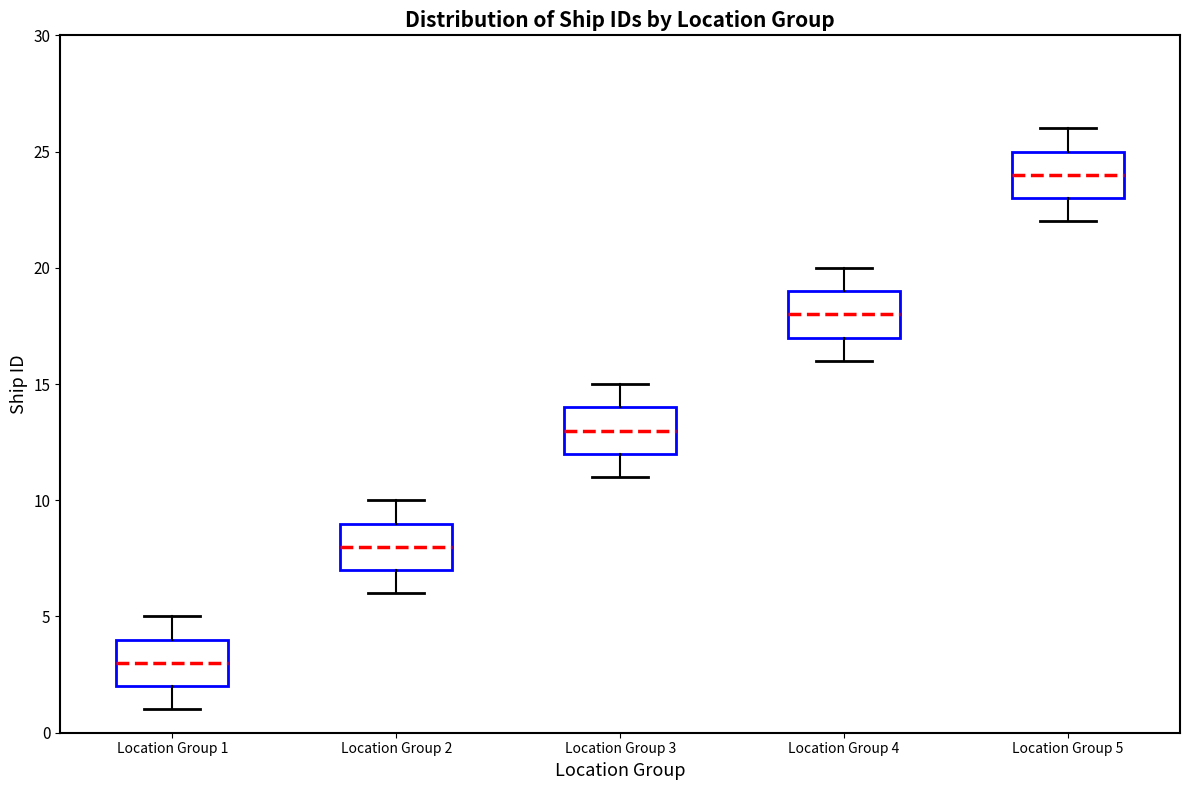

Which box has the lowest median line?

Location Group 1